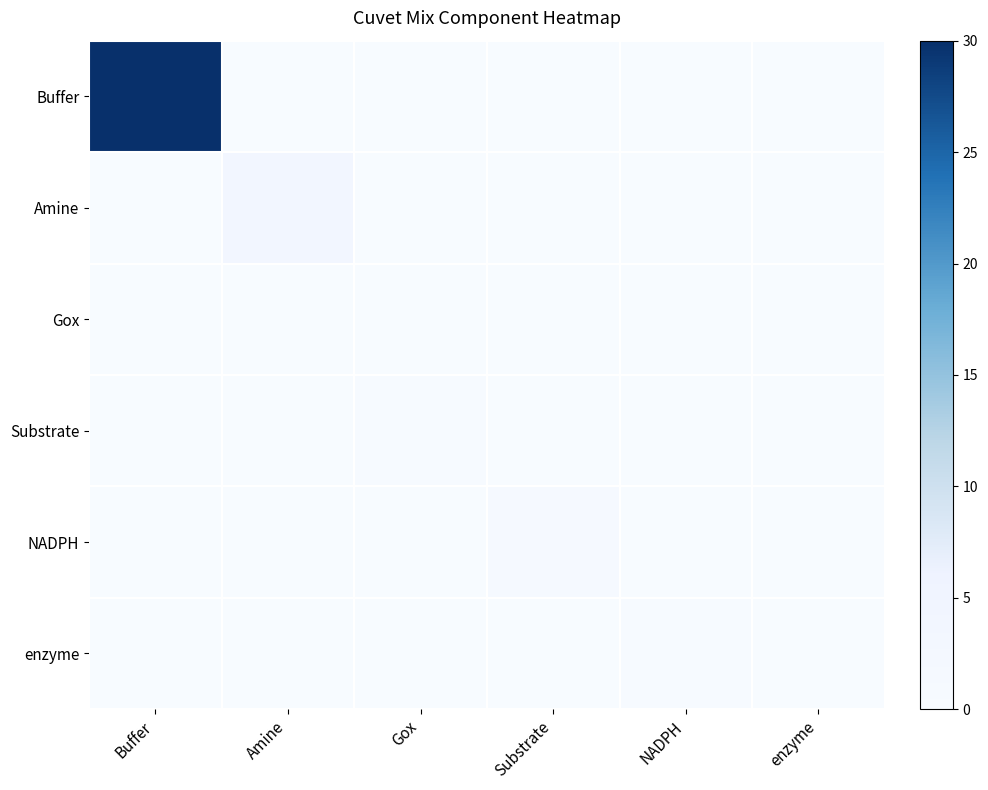

Reading left to right, extract all data points from this chart.

Buffer: Buffer=30.0	Amine=0.0	Gox=0.0	Substrate=0.0	NADPH=0.0	enzyme=0.0
Amine: Buffer=0.0	Amine=3.4	Gox=0.0	Substrate=0.0	NADPH=0.0	enzyme=0.0
Gox: Buffer=0.0	Amine=0.0	Gox=0.0	Substrate=0.0	NADPH=0.0	enzyme=0.0
Substrate: Buffer=0.0	Amine=0.0	Gox=0.3	Substrate=0.0	NADPH=0.0	enzyme=0.0
NADPH: Buffer=0.0	Amine=0.0	Gox=0.0	Substrate=1.4	NADPH=0.0	enzyme=0.0
enzyme: Buffer=0.0	Amine=0.0	Gox=0.0	Substrate=0.0	NADPH=0.2	enzyme=0.0